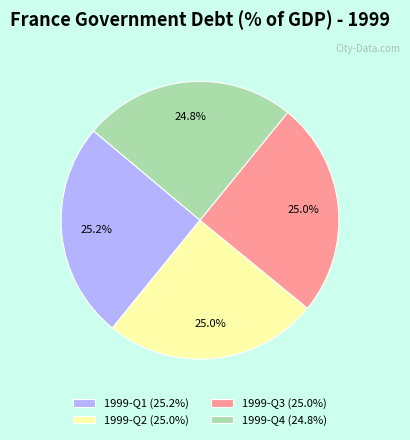

To the nearest percent, what is the average slice percentage?

25%